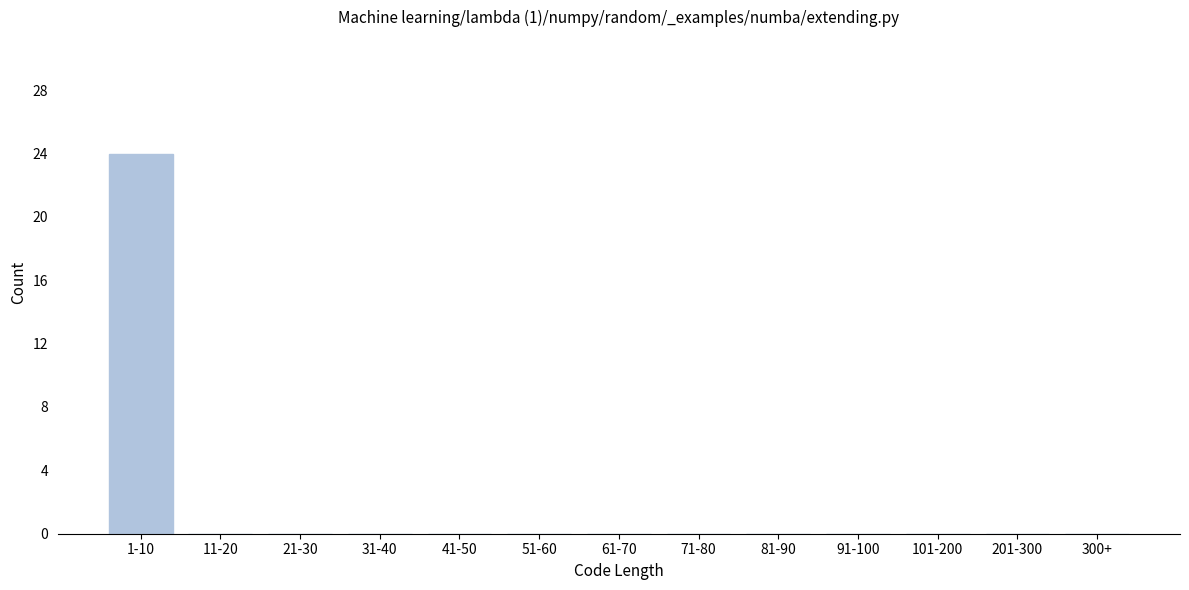

Reading left to right, list all the values displayed in this chart.

1-10=24	11-20=0	21-30=0	31-40=0	41-50=0	51-60=0	61-70=0	71-80=0	81-90=0	91-100=0	101-200=0	201-300=0	300+=0